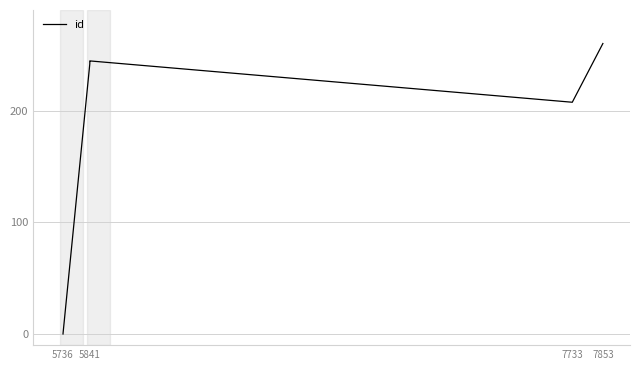

What is the maximum value shown in the chart?

260.0